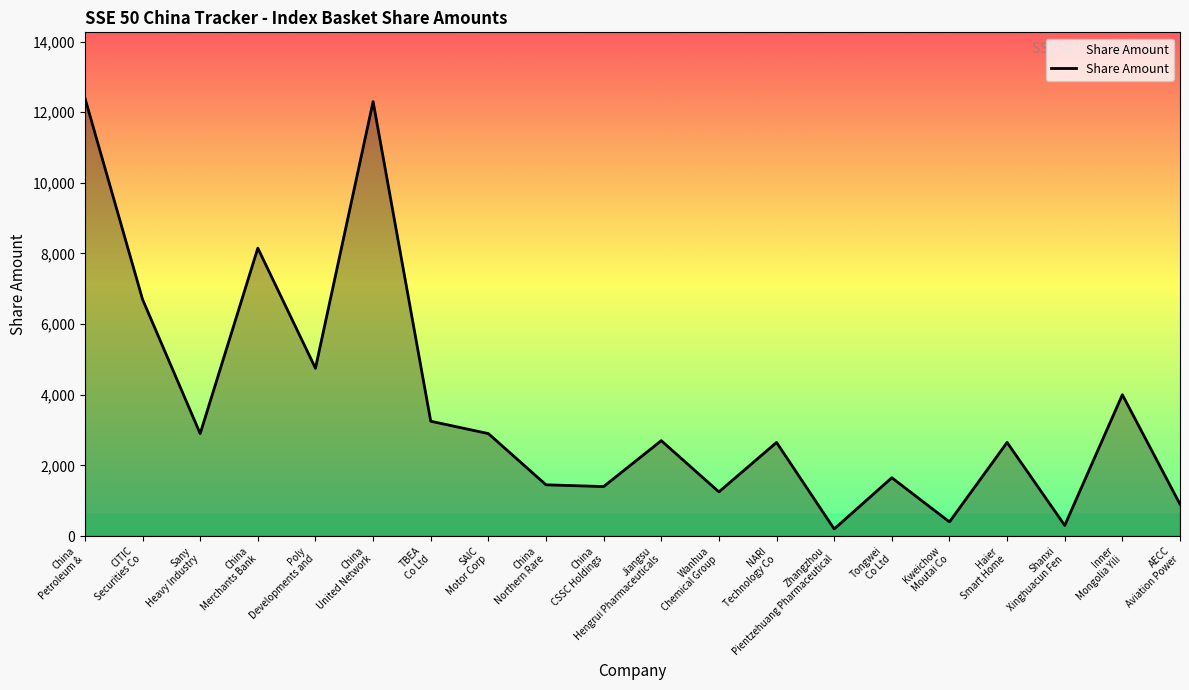

The value at Tongwei
Co Ltd is 667. True or false?

False